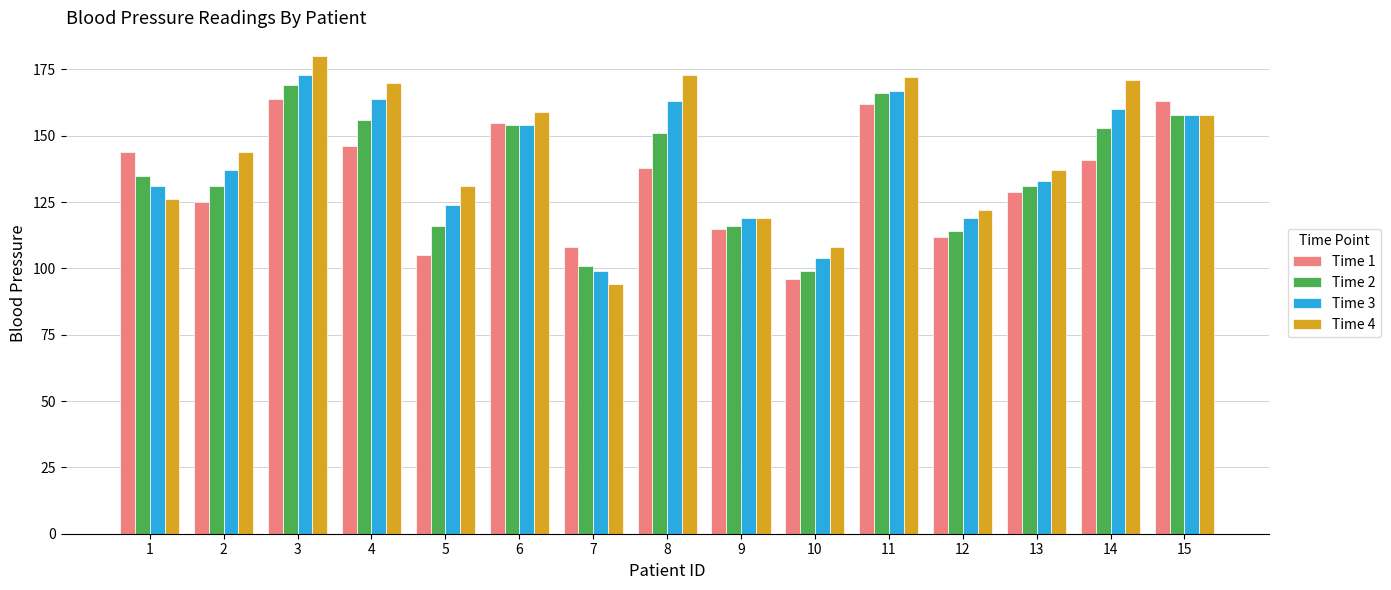

What is the value of the Time 3 bar at the 12th from the left?

119